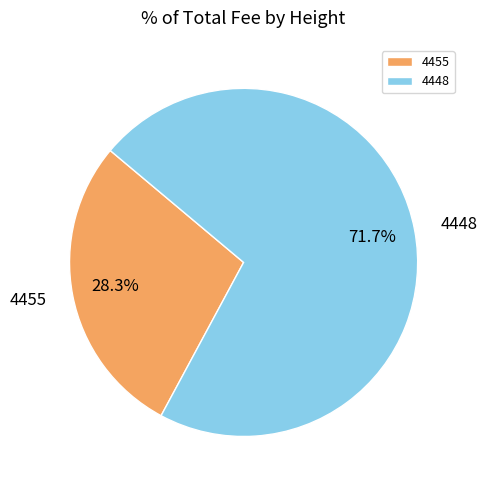

What is the majority slice?

4448